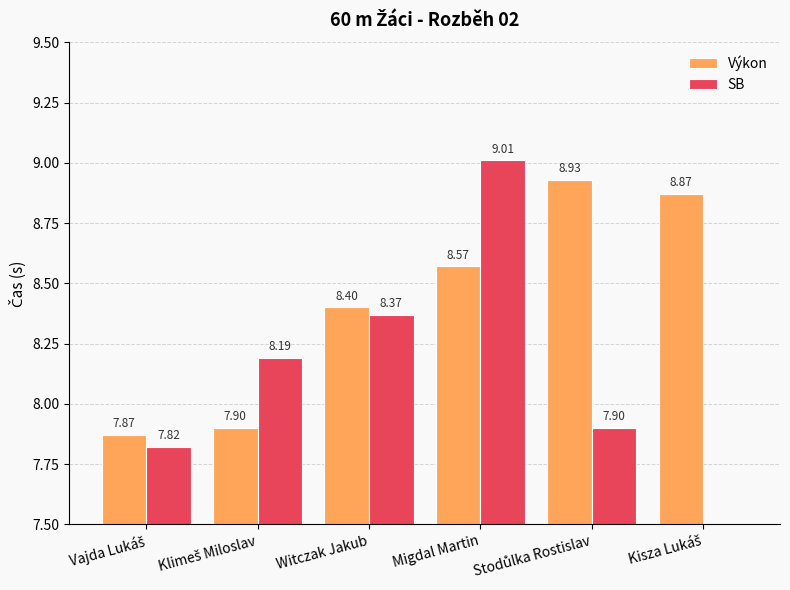

What is the total value across all series at Klimeš Miloslav?

16.1